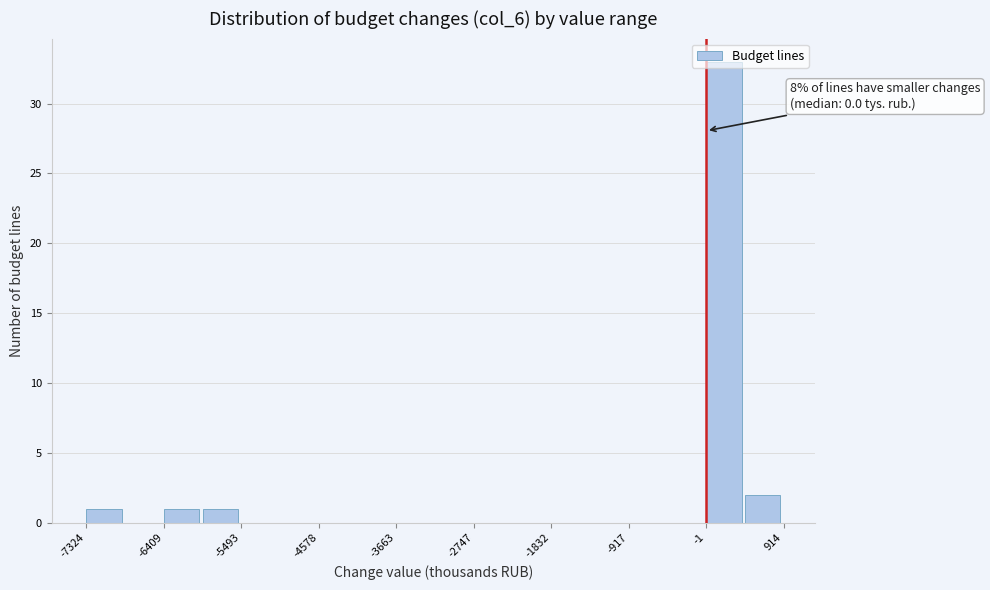

Over which range of the x-axis is the bar tallest?

0 to 500